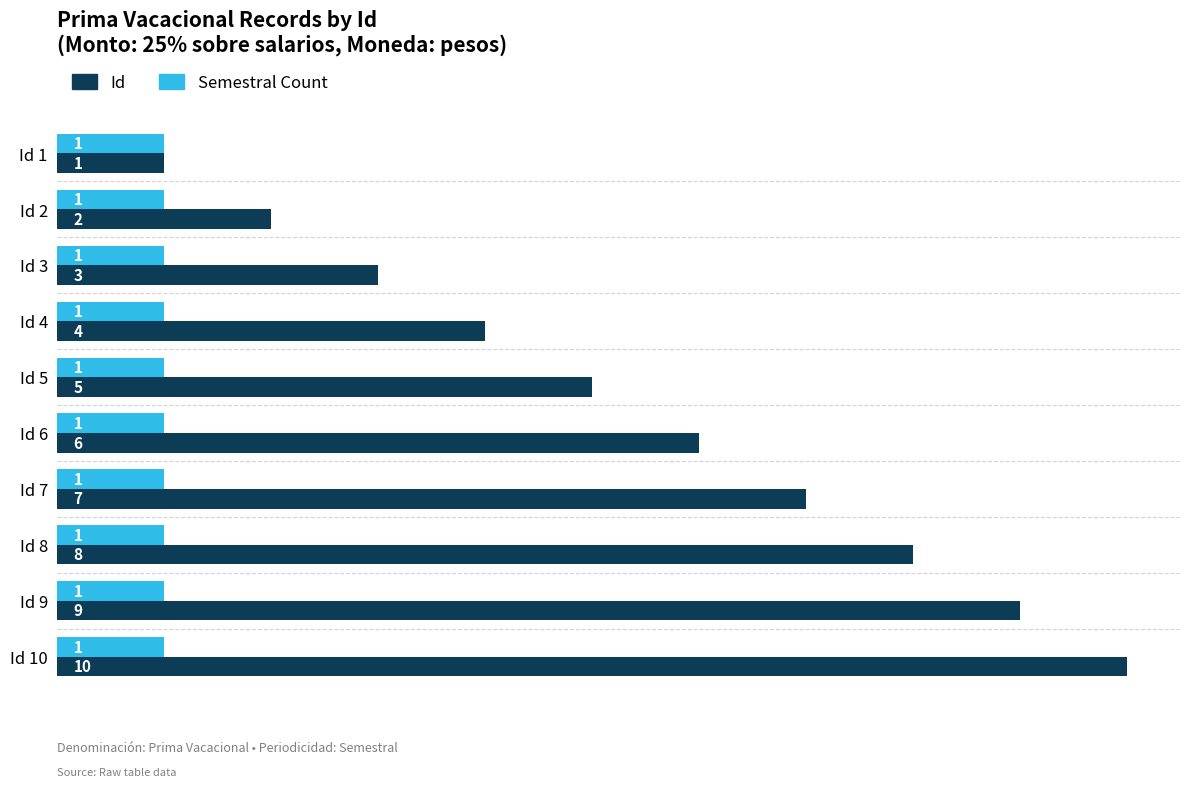

The Id series shows 2 at Id 2. True or false?

True